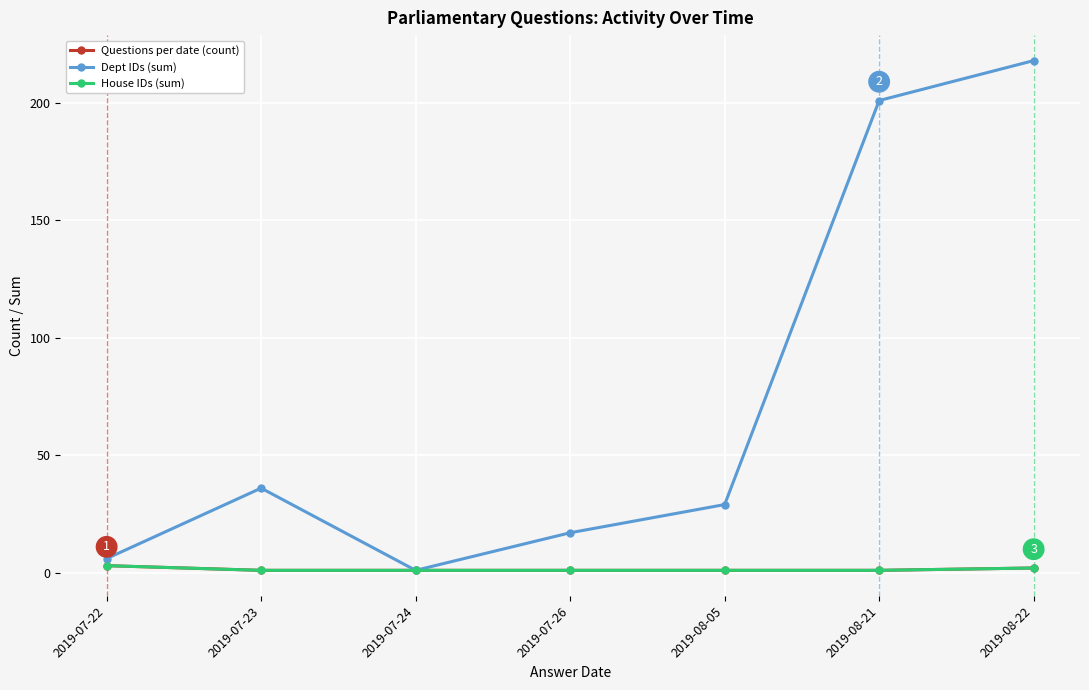

Reading left to right, transcribe all the data shown in this chart.

Questions per date (count): 2019-07-22=3	2019-07-23=1	2019-07-24=1	2019-07-26=1	2019-08-05=1	2019-08-21=1	2019-08-22=2
Dept IDs (sum): 2019-07-22=6	2019-07-23=36	2019-07-24=1	2019-07-26=17	2019-08-05=29	2019-08-21=201	2019-08-22=218
House IDs (sum): 2019-07-22=3	2019-07-23=1	2019-07-24=1	2019-07-26=1	2019-08-05=1	2019-08-21=1	2019-08-22=2